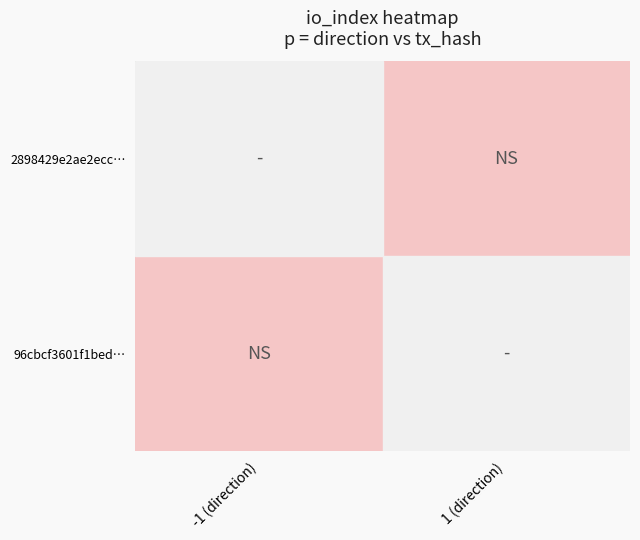

How many categories are shown in the chart?

2